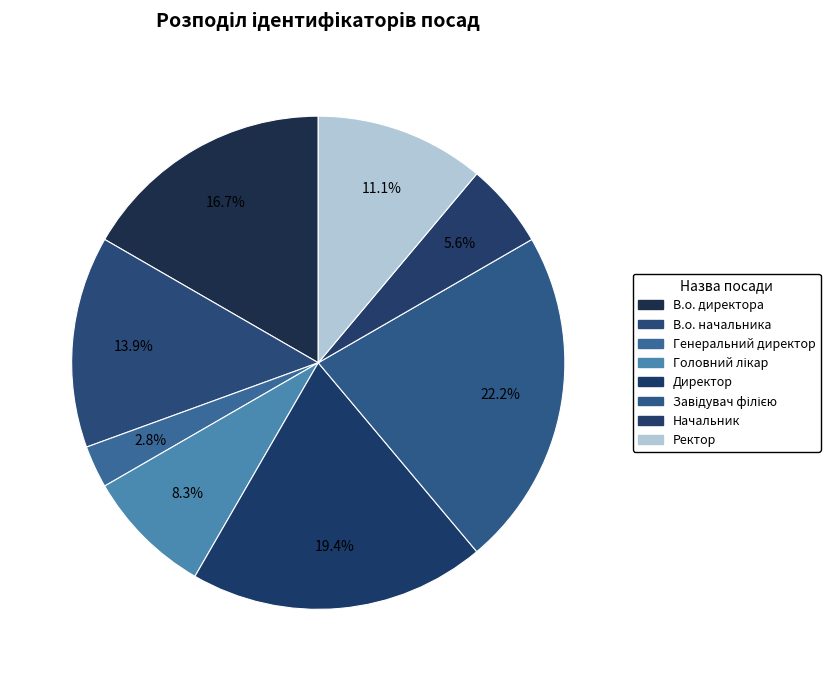

Is it true that В.о. начальника is 1% of the pie?

False